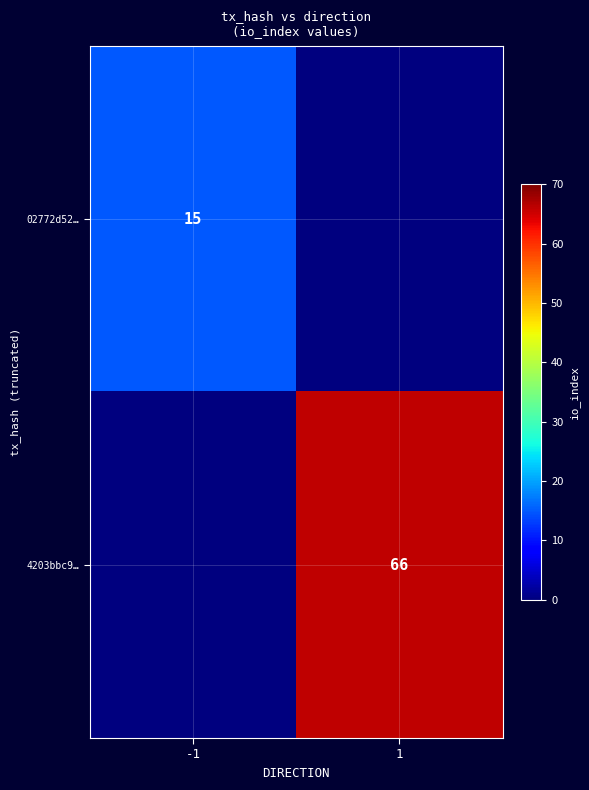

Is it true that 02772d52… equals 15 at -1?

True